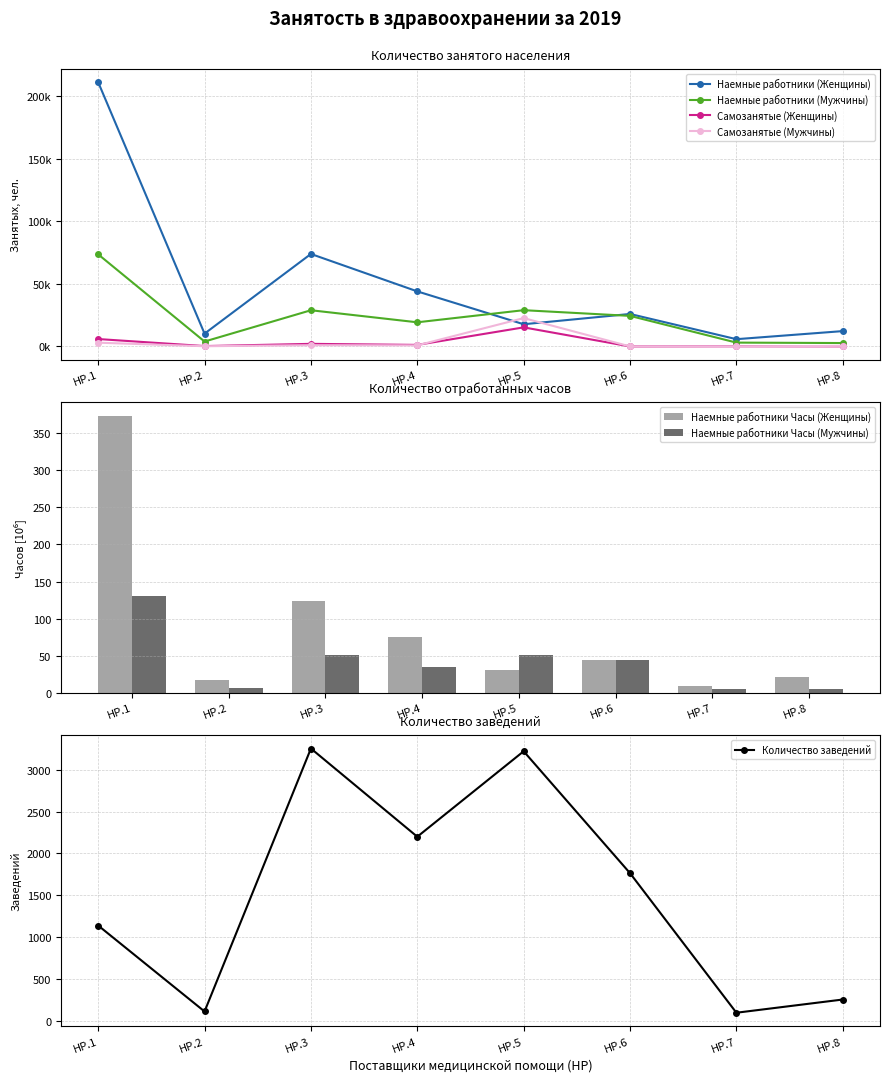

Between HP.1 and HP.6, which series saw the biggest shift?

Наемные работники (Женщины)